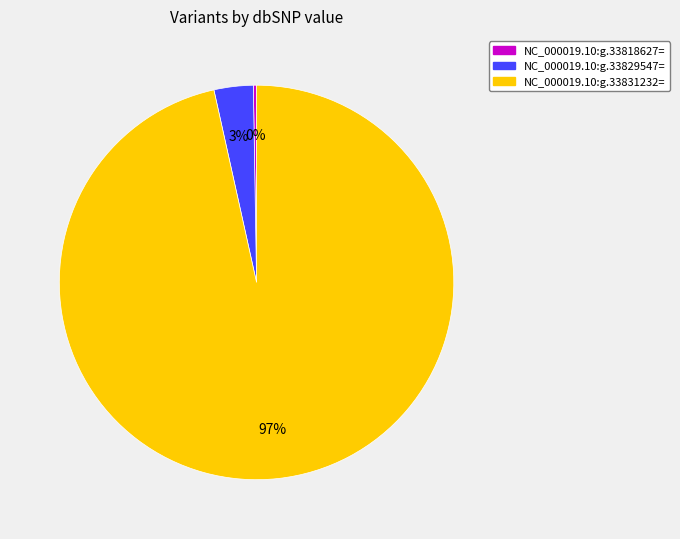

To the nearest percent, what is the average slice percentage?

33%